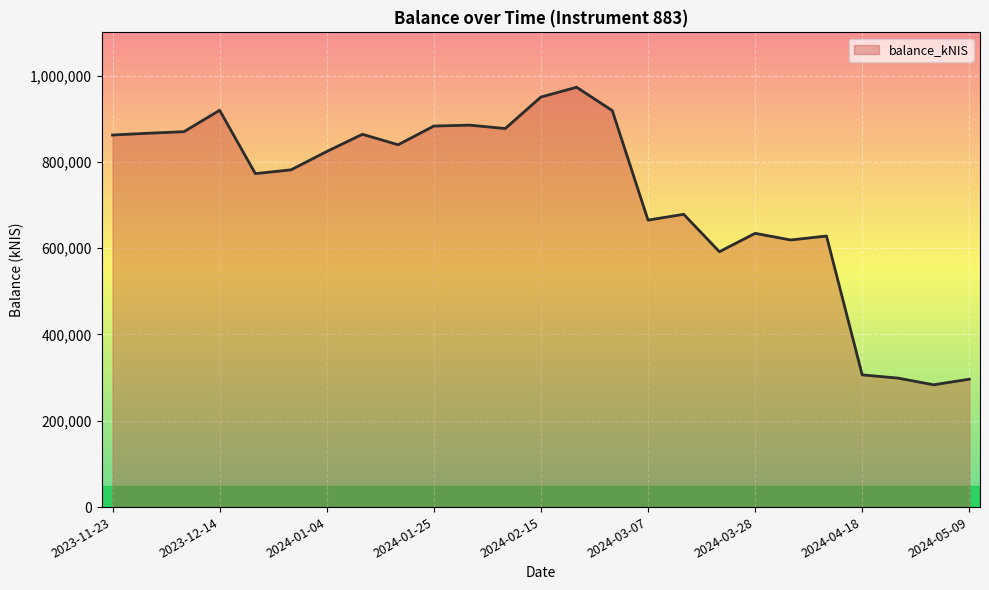

What is the smallest value displayed?

283371.0